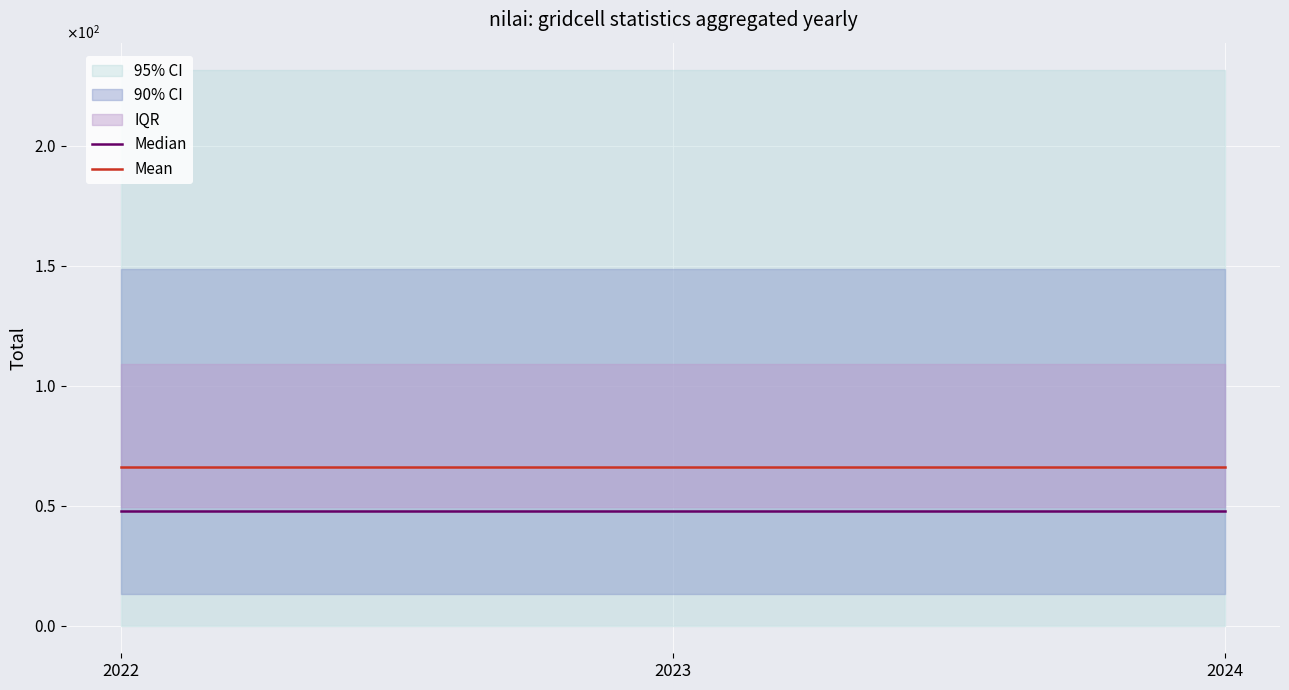

Between 2022 and 2023, which is larger?

2022